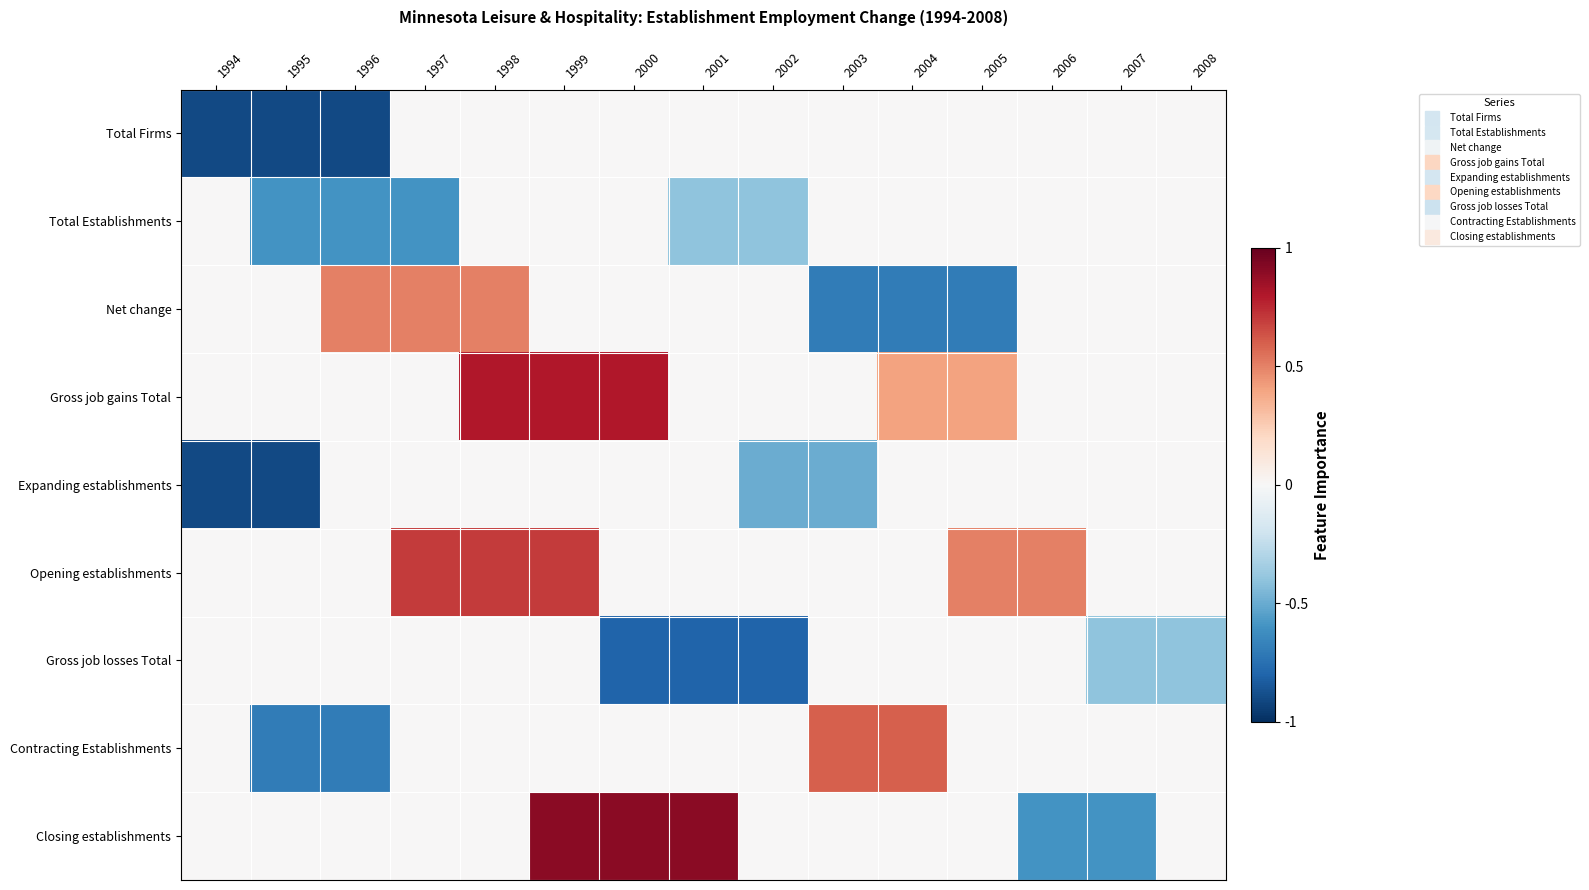

Which has a higher value, 2008 or 1994?

2008